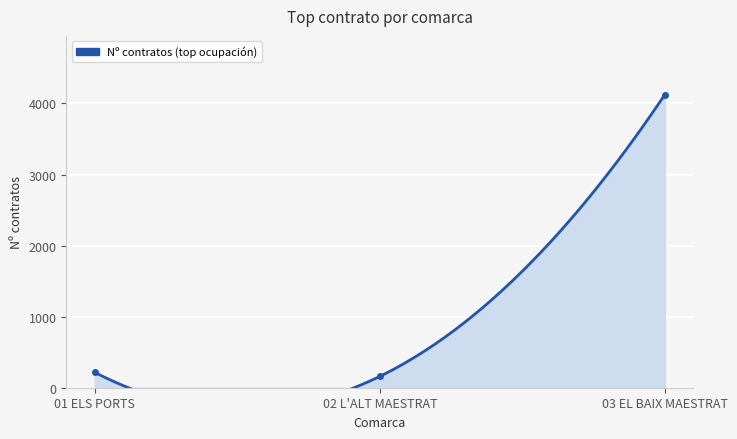

What value does the data have at 02 L'ALT MAESTRAT?

160